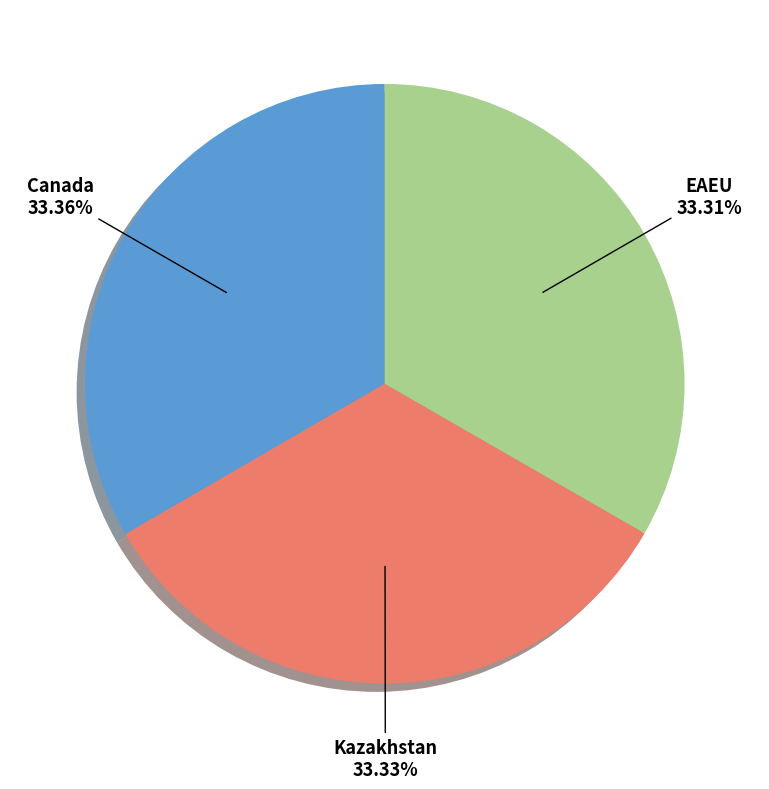

Is it true that Canada is 21% of the pie?

False